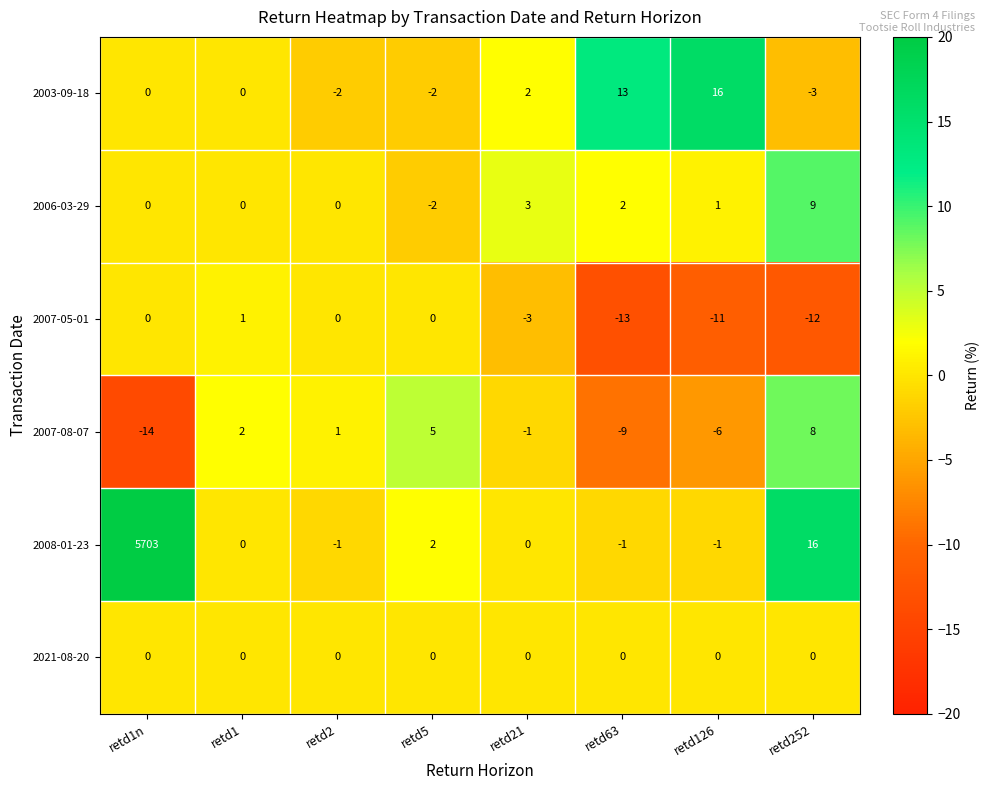

How many distinct data groups are displayed?

6